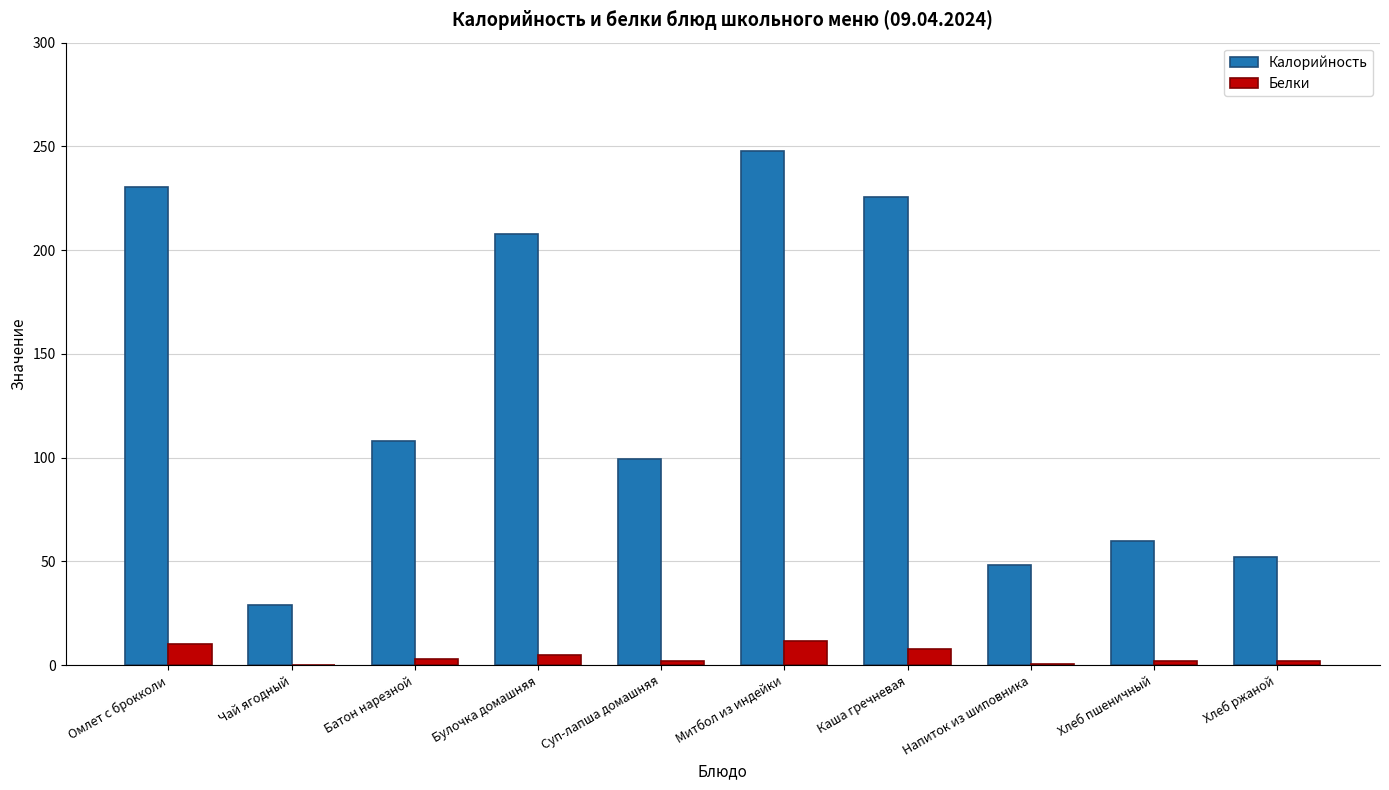

What is the highest value of the Белки series?

11.4